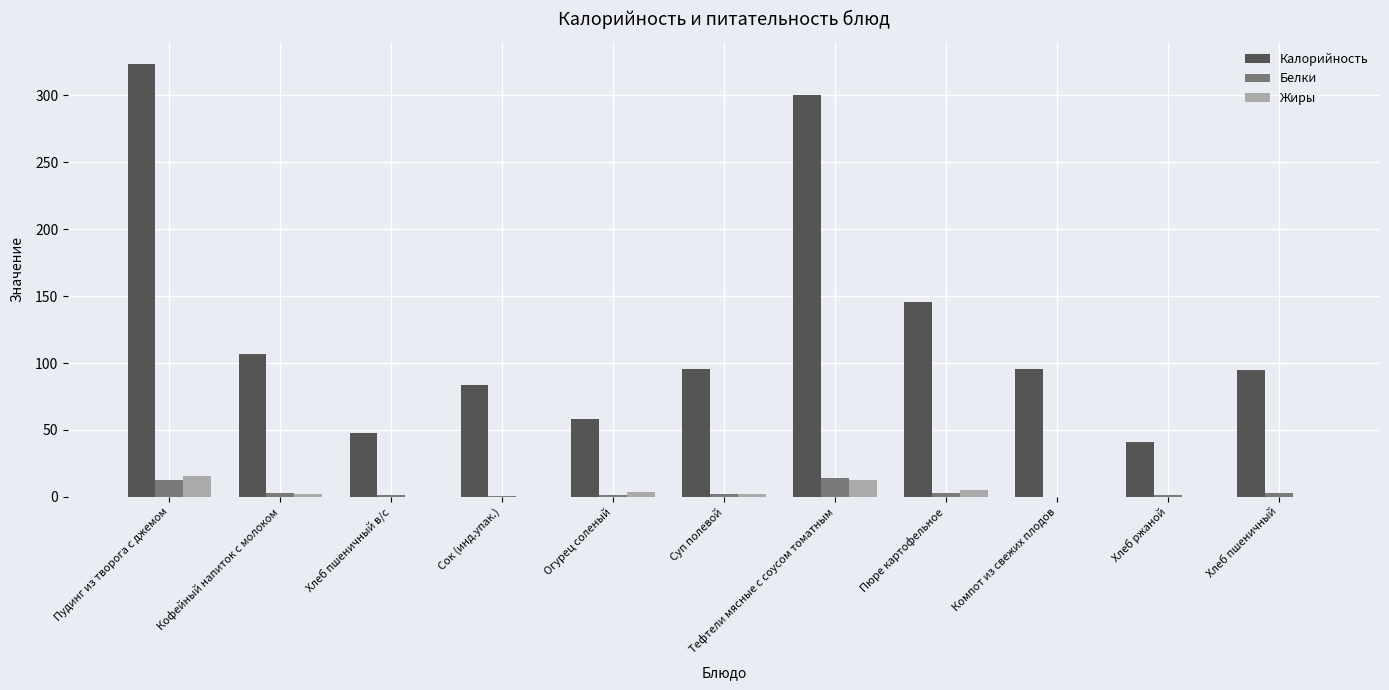

Is the value of Калорийность at Пюре картофельное greater than the value of Жиры at Хлеб пшеничный в/с?

Yes